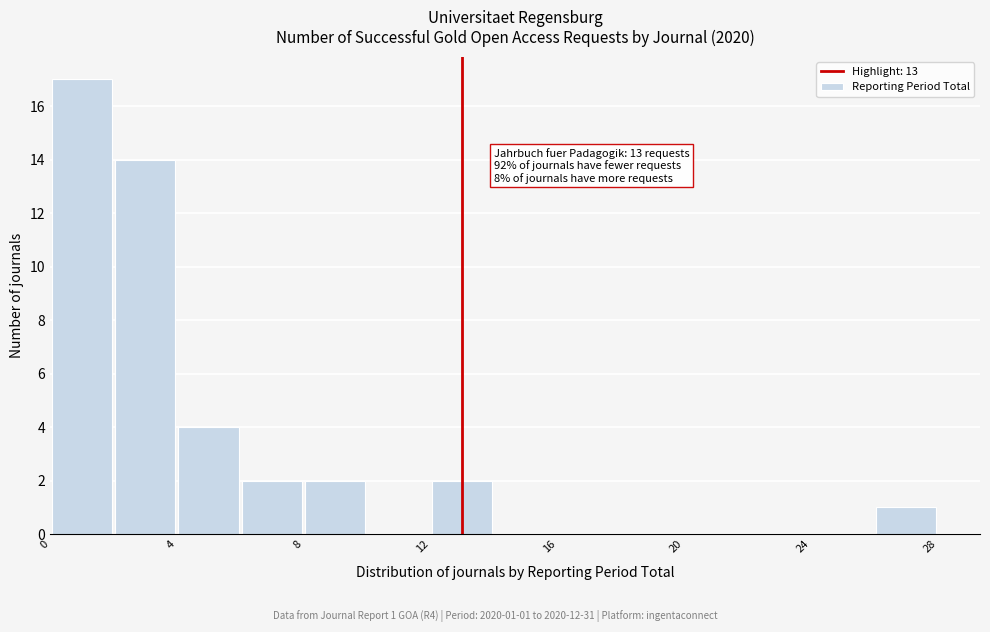

Which range on the x-axis has the tallest bar?

0 to 2